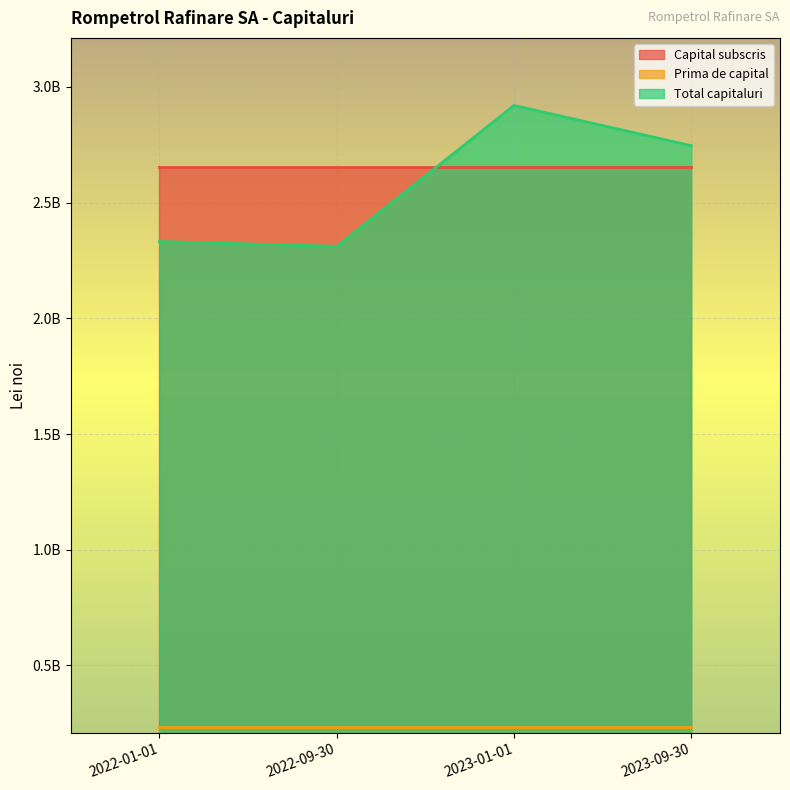

After their last crossing, which series has the higher values: Total capitaluri or Capital subscris?

Total capitaluri